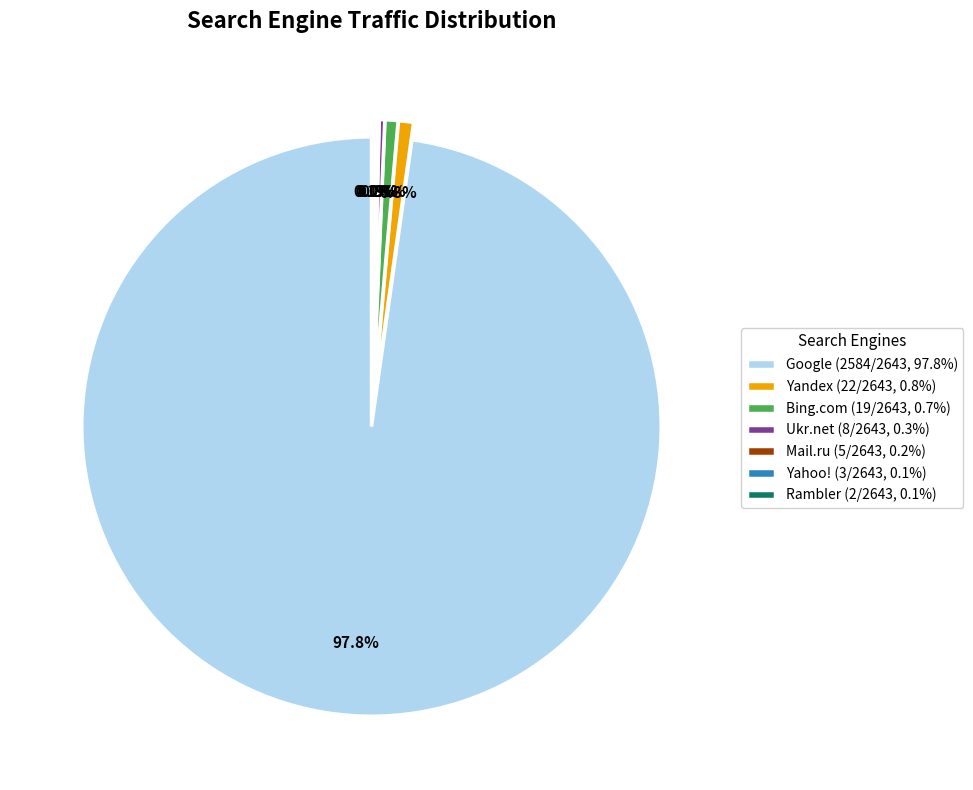

What is the ratio of the value at Yandex (22/2643, 0.8%) to the value at Bing.com (19/2643, 0.7%)?

1.2